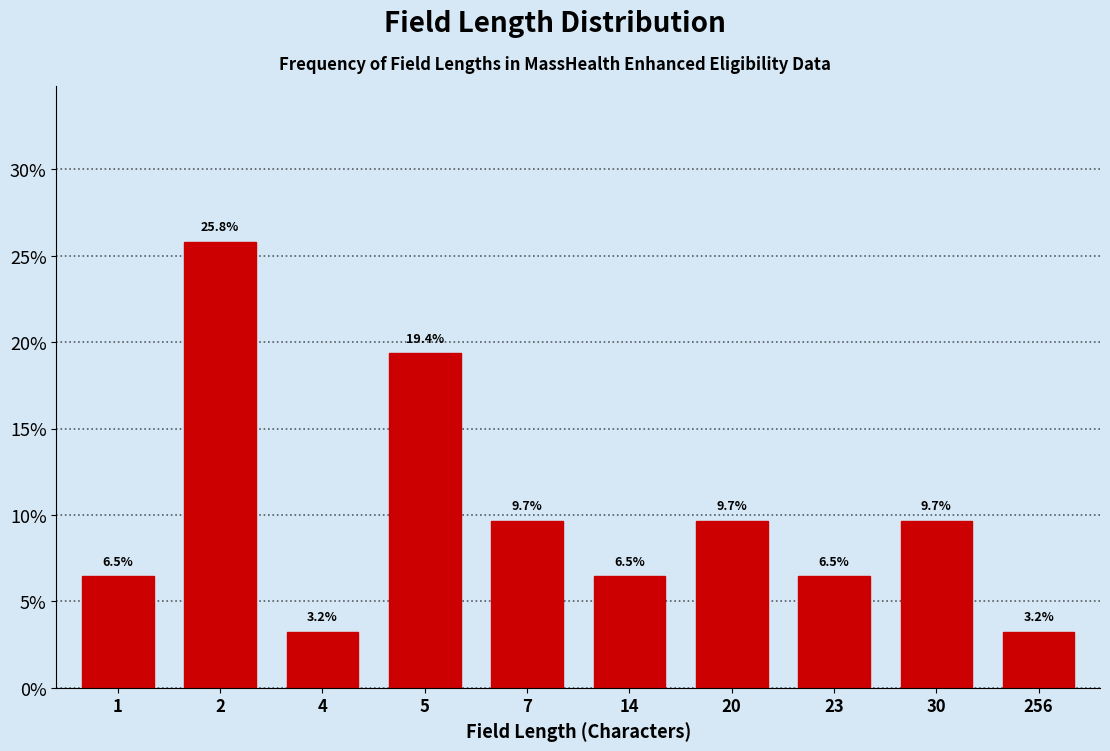

Does the chart contain any negative values?

No